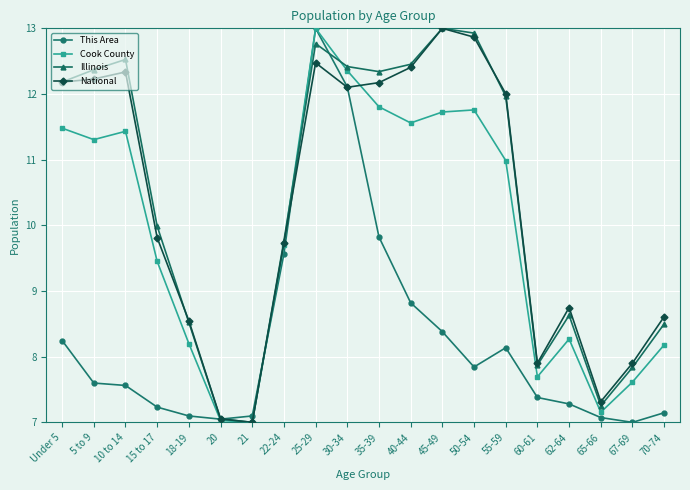

Which series has the largest total across all categories?

Illinois